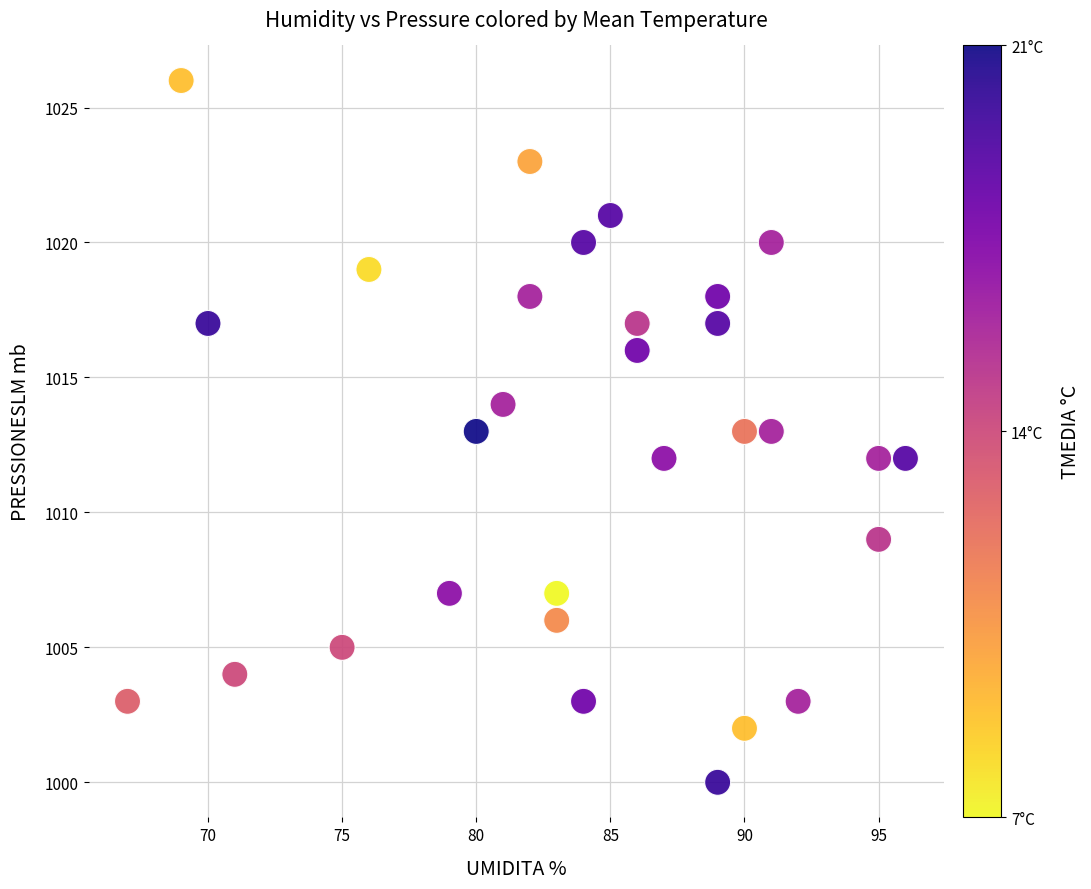

What is the range of X values (max minus min)?

29